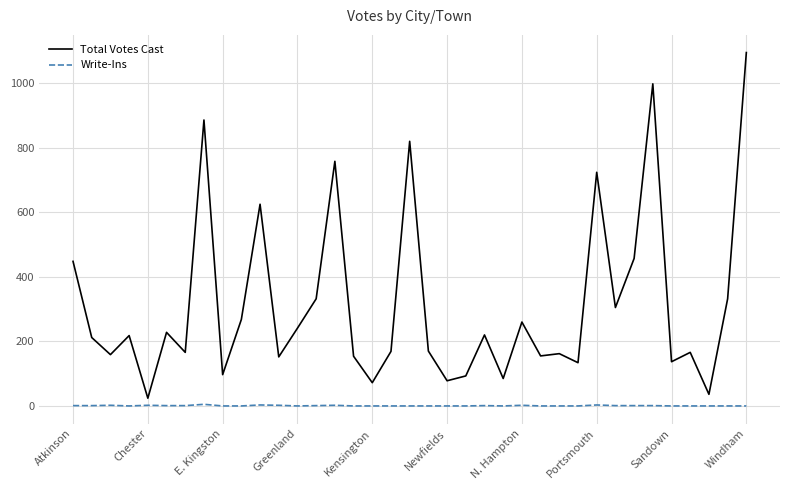

List the series in order of their overall mean, lowest first.

Write-Ins, Total Votes Cast